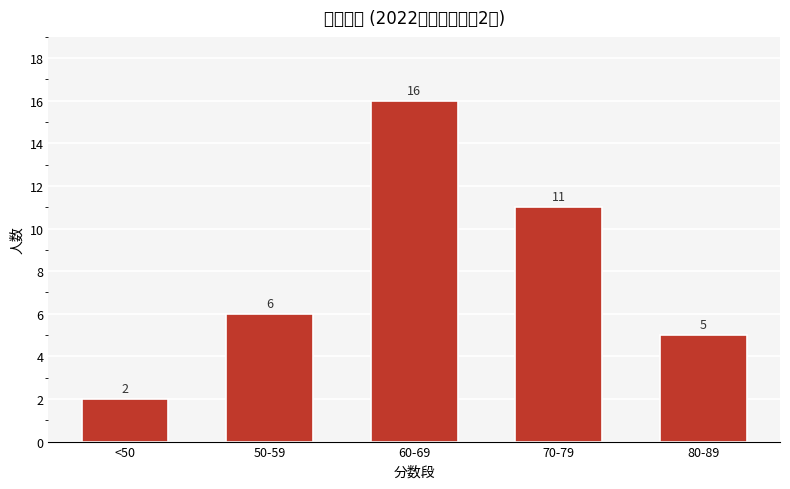

Reading left to right, extract all data points from this chart.

<50=2	50-59=6	60-69=16	70-79=11	80-89=5